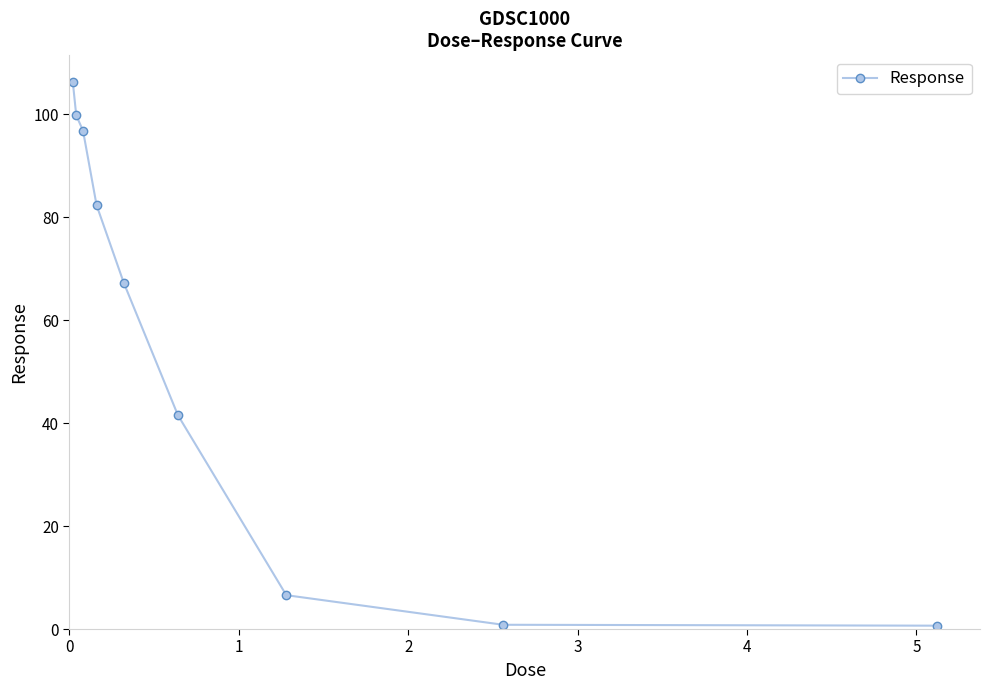

What is the average value?

55.8